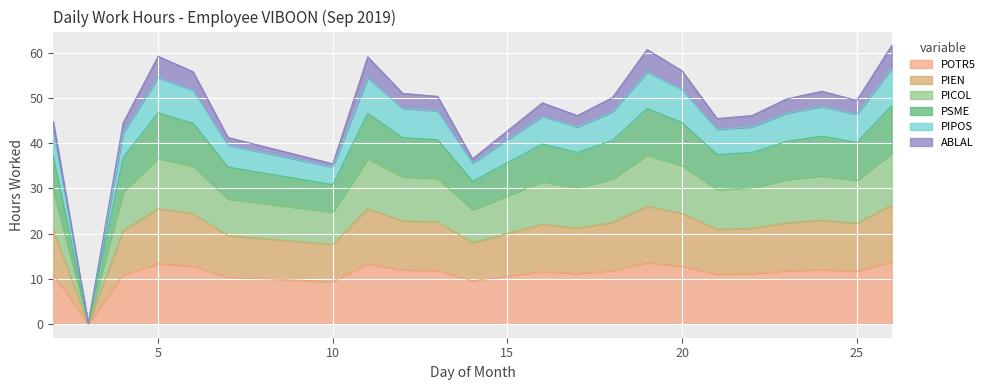

How many interior local peaks does the PIEN series have?

5